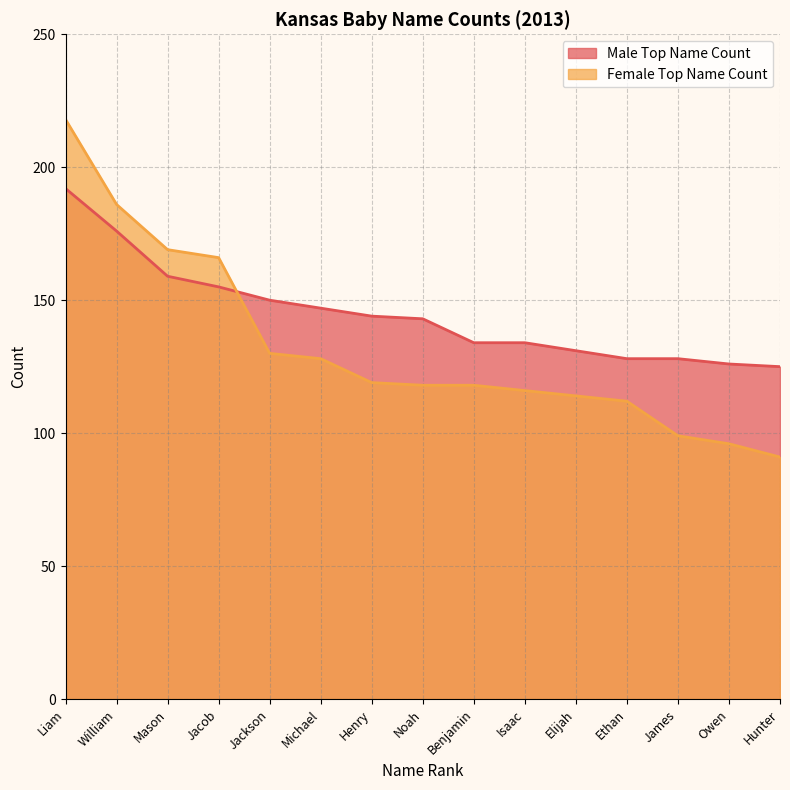

What is the average value of the Female Top Name Count series?

132